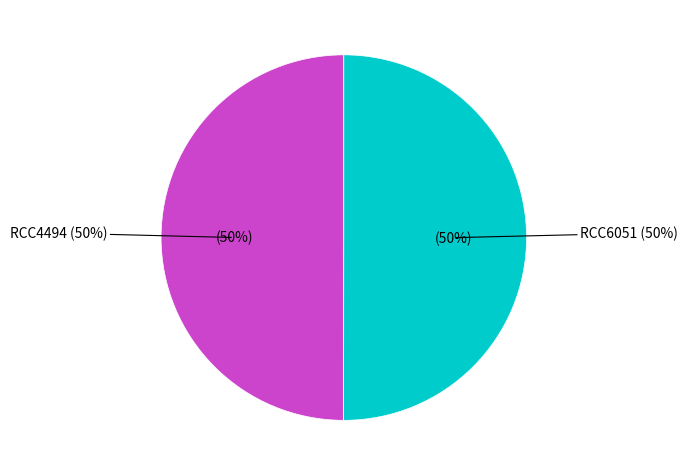

To the nearest percent, what is the combined percentage of RCC4494 and RCC6051?

100%